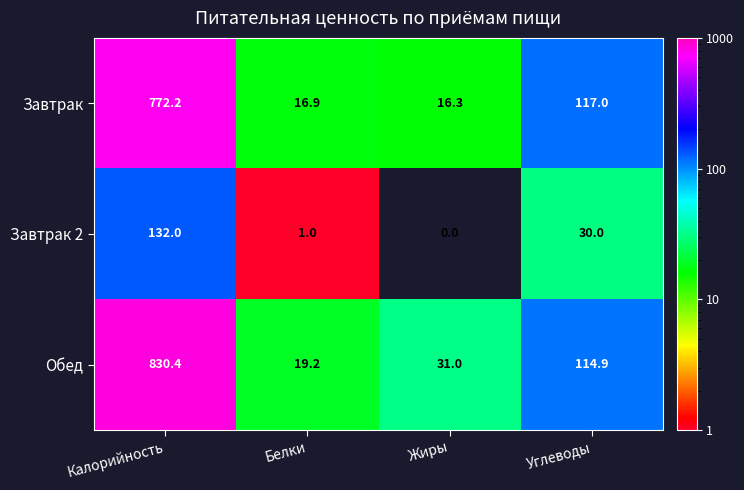

What is the average value of the Обед series?

248.9